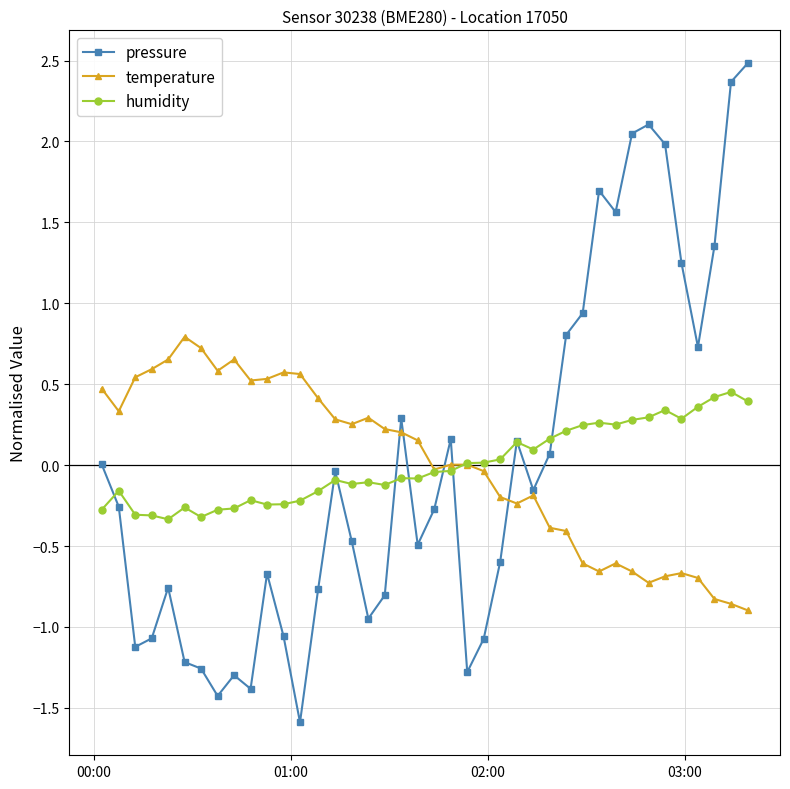

What is the value of the temperature point at the 33rd from the left?

-0.7